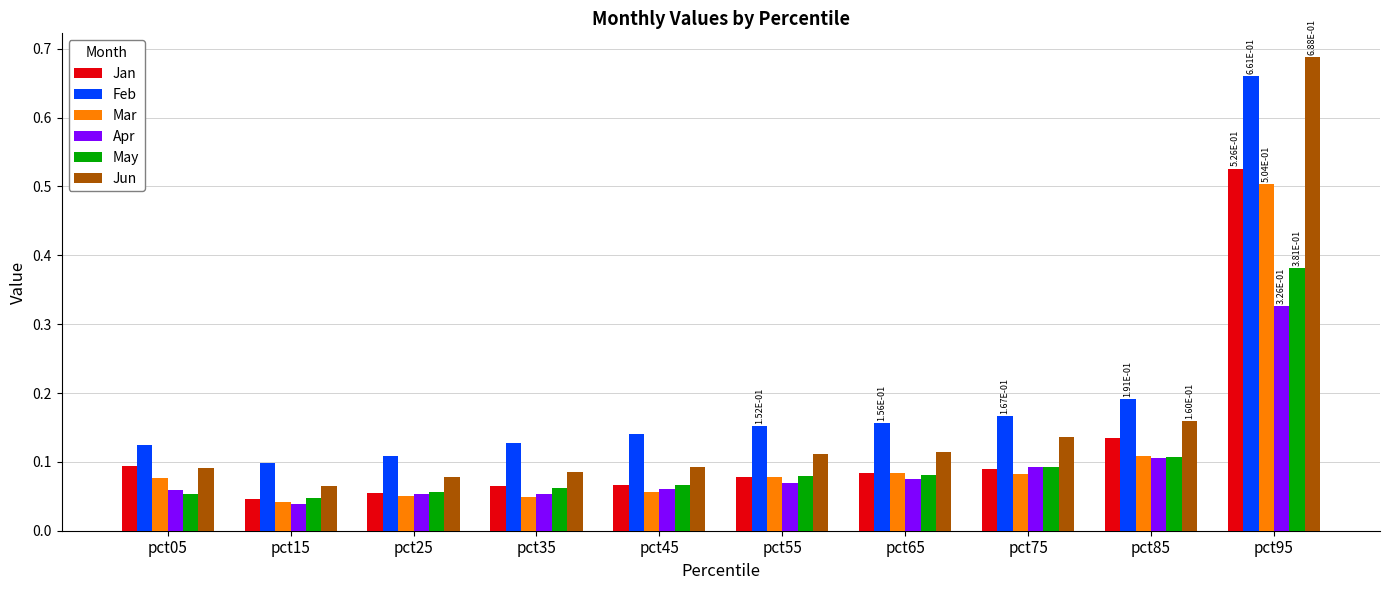

At which label does Feb reach its minimum?

pct15